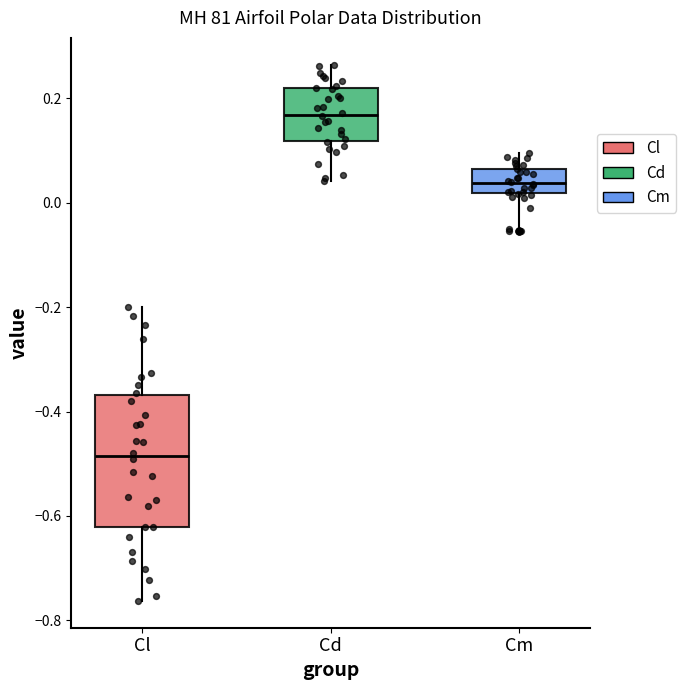

Reading left to right, read every box against the y-axis: the position of its median line, the range the box covers, and the ends of its whiskers. The values are not printed on the chart, so give them approximately, as read against the axis.

Cl: median -0.48, box -0.62 to -0.36, whiskers -0.76 to -0.20
Cd: median 0.16, box 0.12 to 0.22, whiskers 0.04 to 0.26
Cm: median 0.04, box 0.02 to 0.06, whiskers -0.06 to 0.10